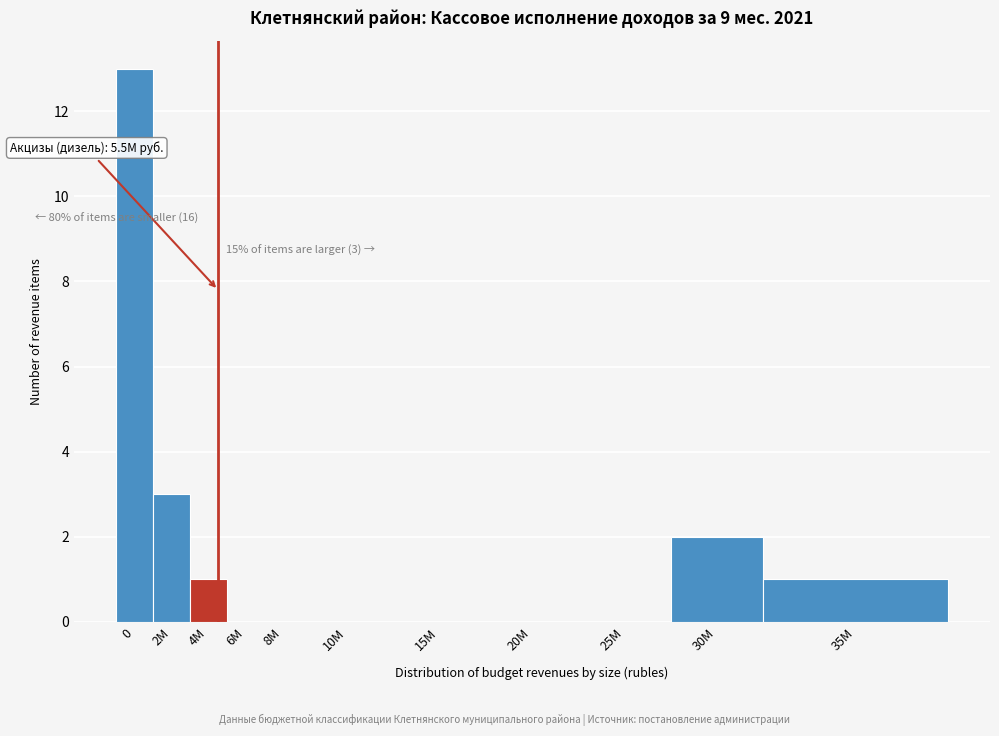

Reading left to right, extract all data points from this chart.

0=13	2M=3	4M=1	6M=0	8M=0	10M=0	15M=0	20M=0	25M=0	30M=2	35M=1